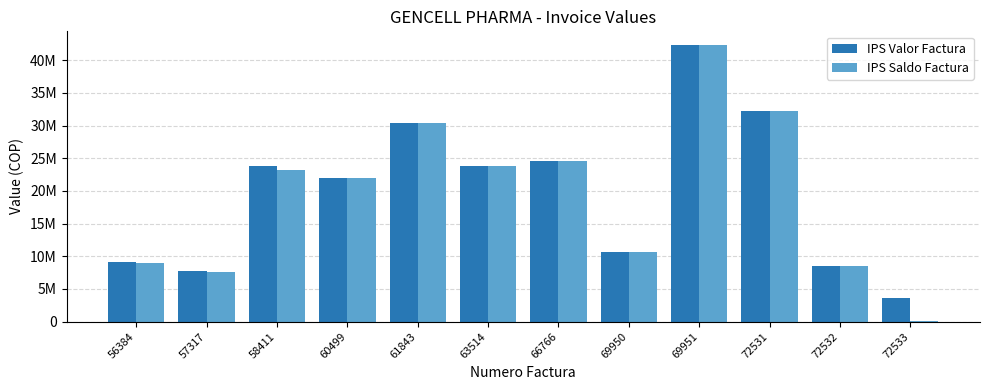

At how many categories does at least one series exceed 18579797?

7